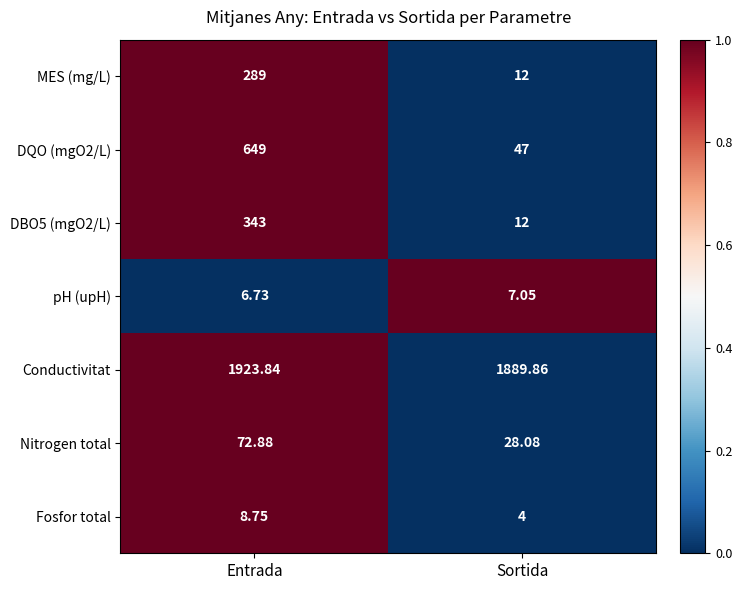

Which series changed the most between Entrada and Sortida?

DQO (mgO2/L)